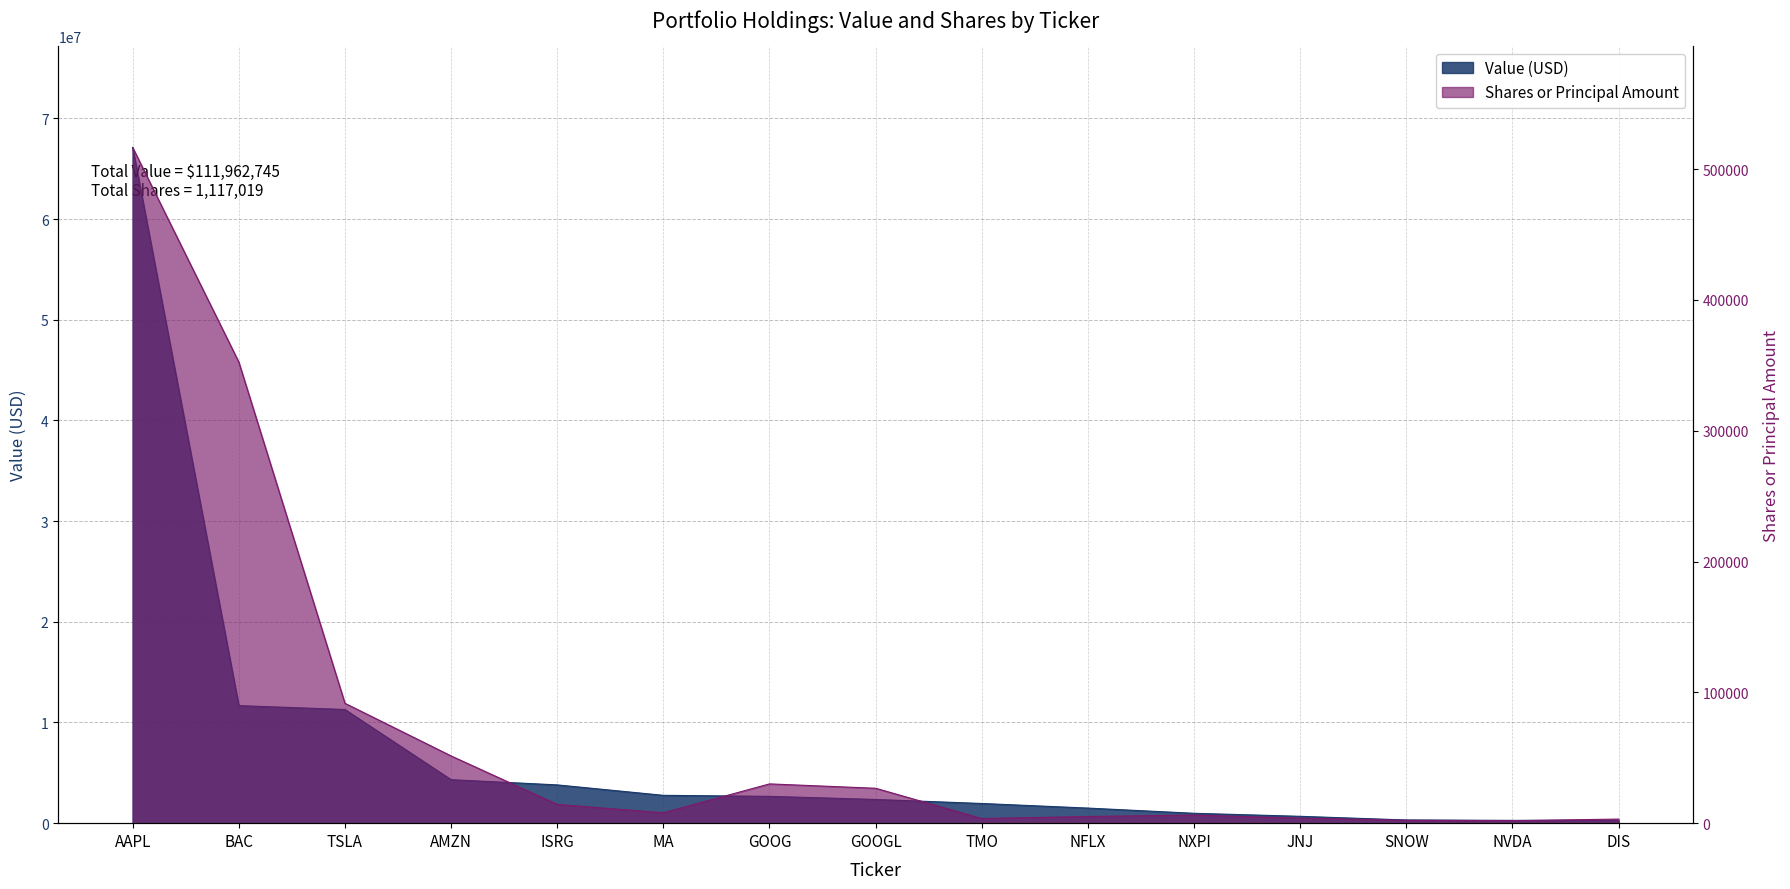

What is the value of the Value point at the 12th from the left?

680103